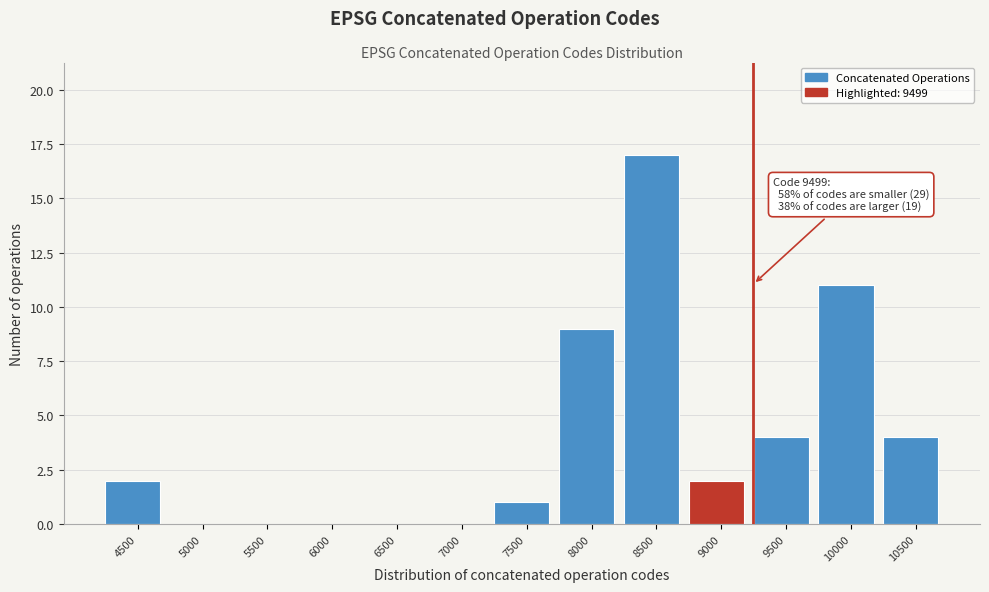

Reading left to right, transcribe all the data shown in this chart.

4500=2	5000=0	5500=0	6000=0	6500=0	7000=0	7500=1	8000=9	8500=17	9000=2	9500=4	10000=11	10500=4